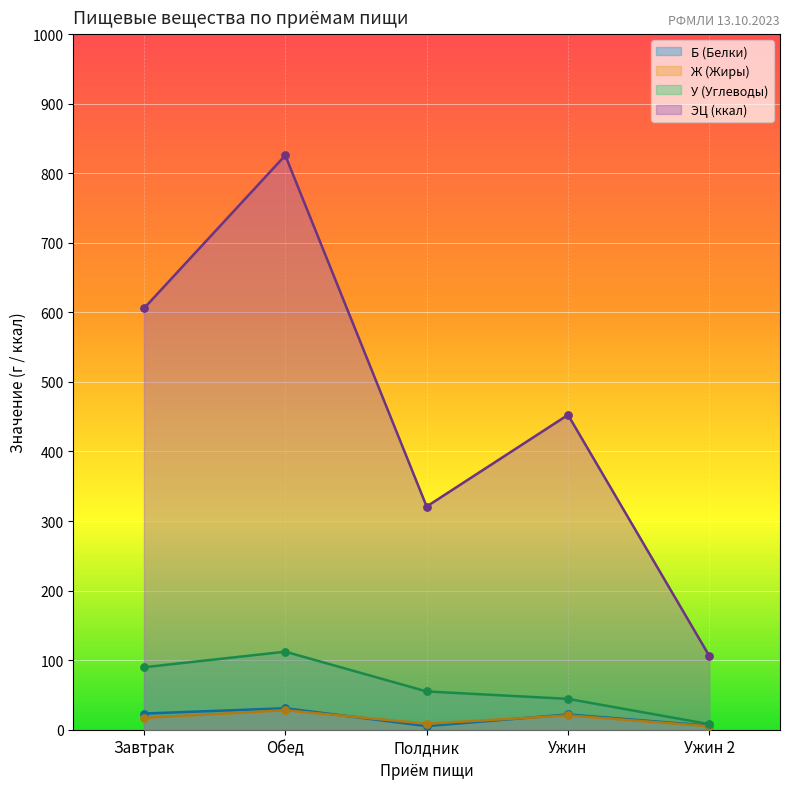

At which category is the sum across all series the highest?

Обед